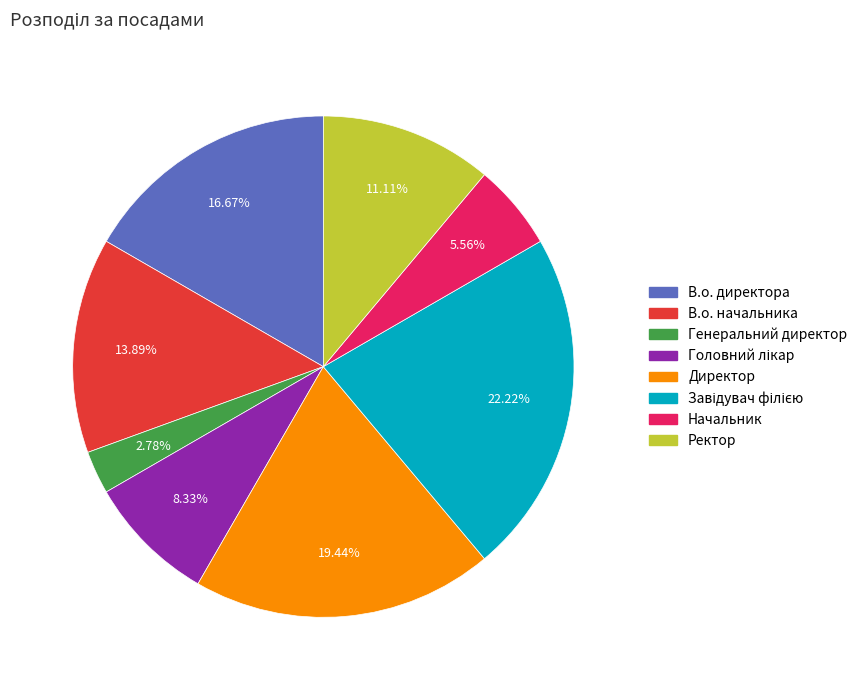

Does any single category account for the majority?

No